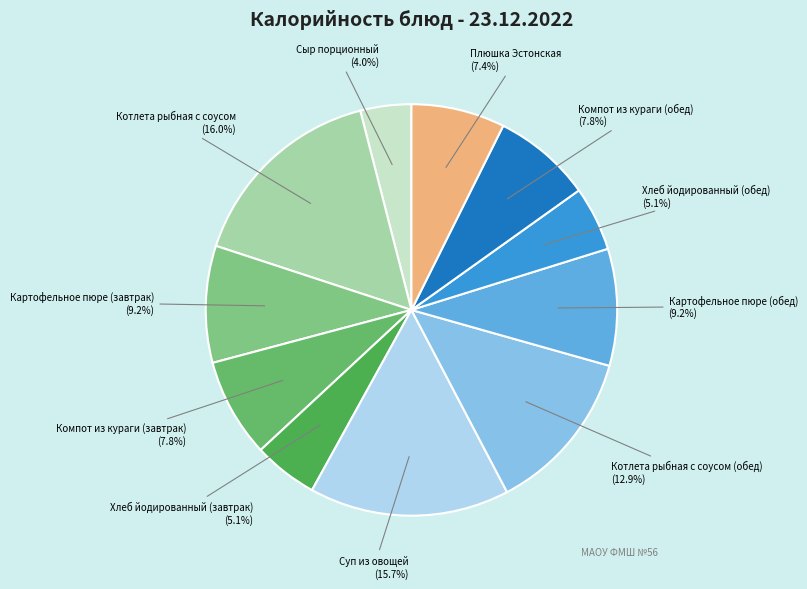

Combined, do Хлеб йодированный (обед) and Котлета рыбная с соусом account for over 50%?

No